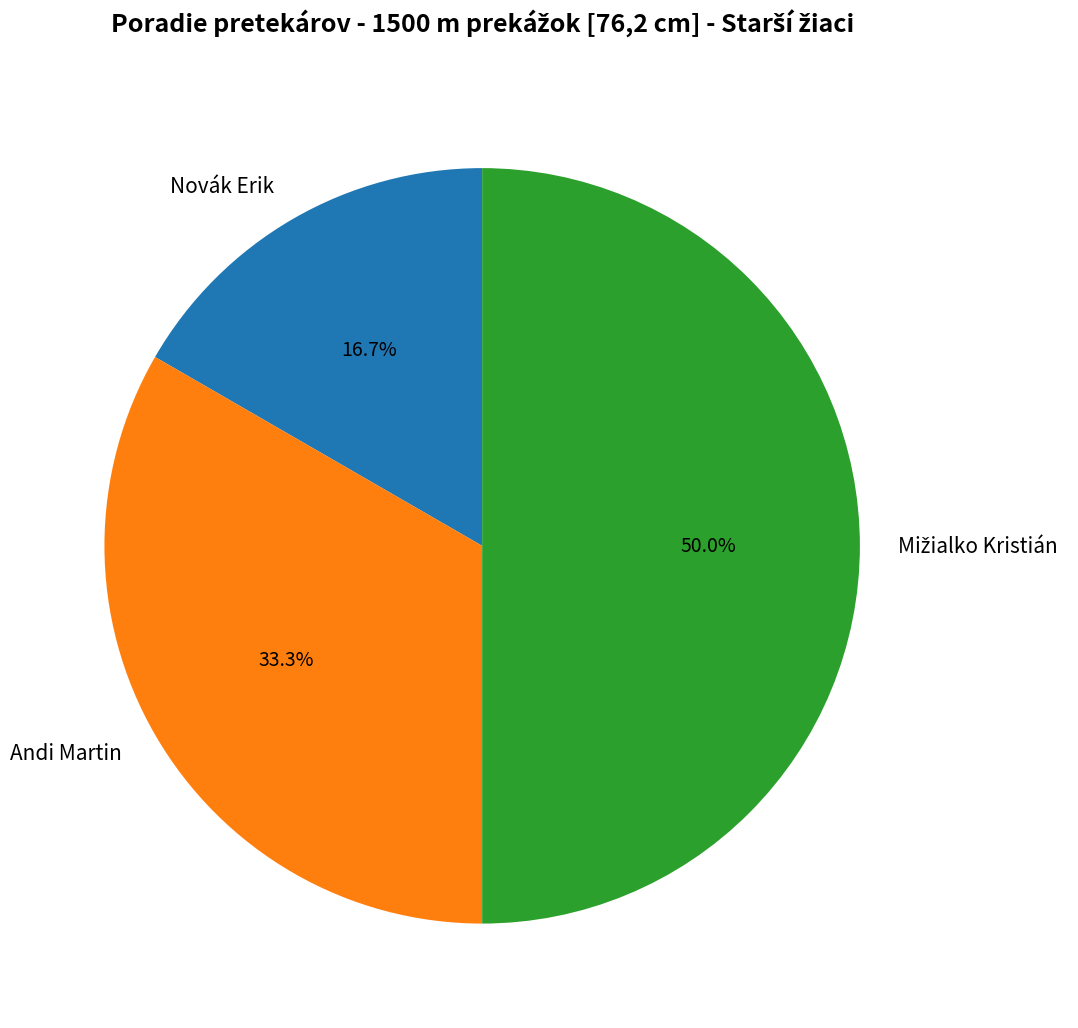

Is Andi Martin the majority of the pie?

No